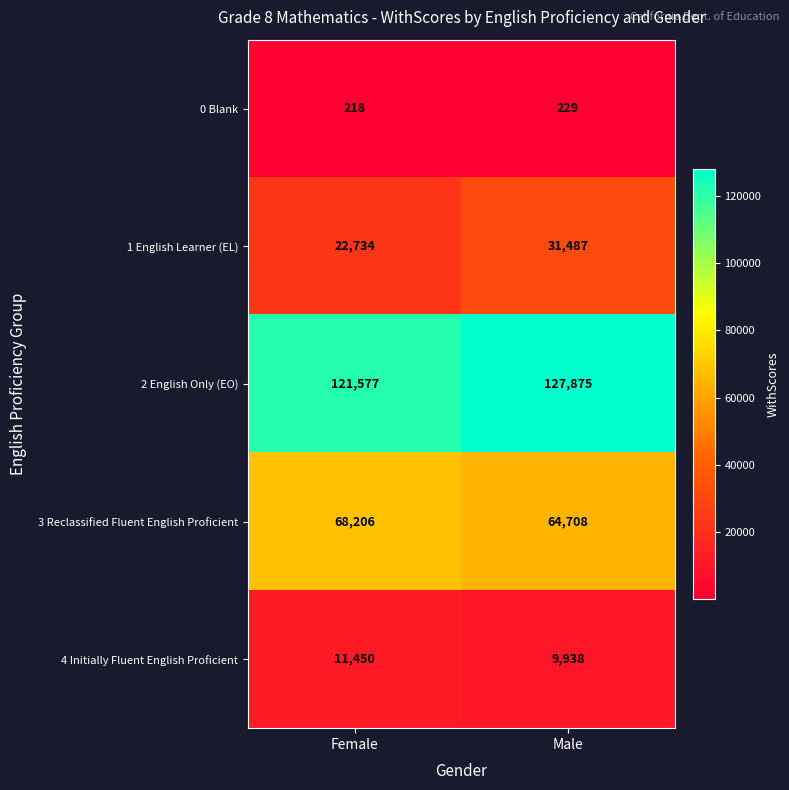

What is the sum of the 3 Reclassified Fluent English Proficient values at Male and Female?

132914